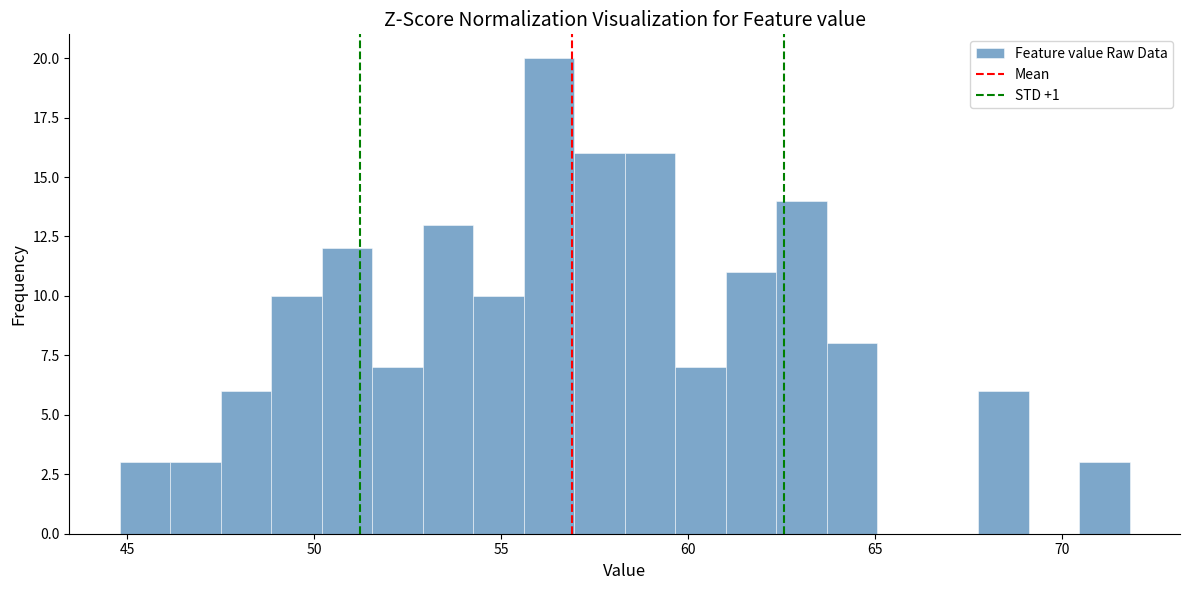

Around what value on the x-axis is the tallest bar? Give the approximate position of its centre, as read against the axis.

56.5